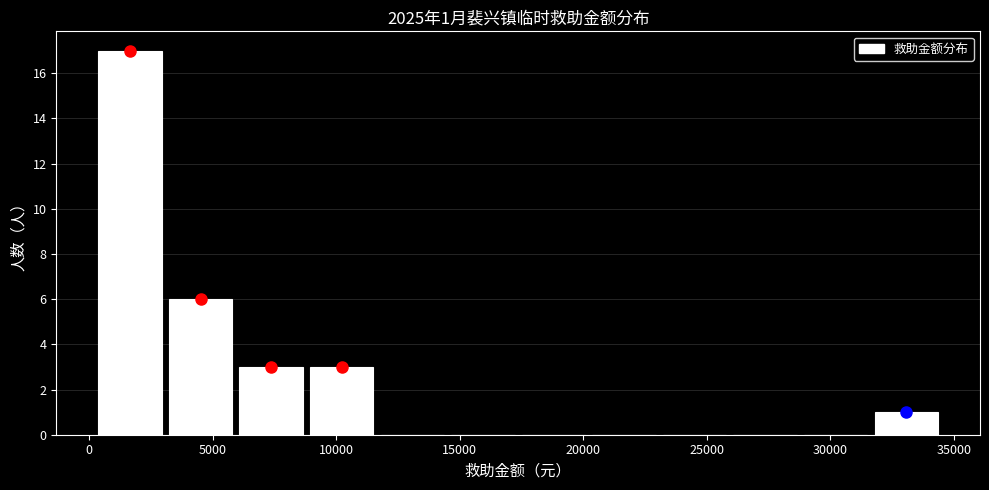

Over which range of the x-axis is the bar tallest?

0 to 3000